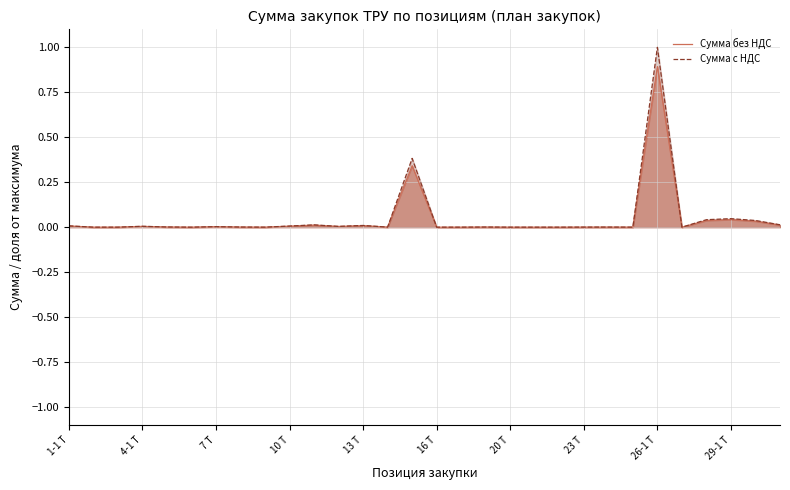

True or false: Сумма с НДС and Сумма без НДС intersect in this chart.

False